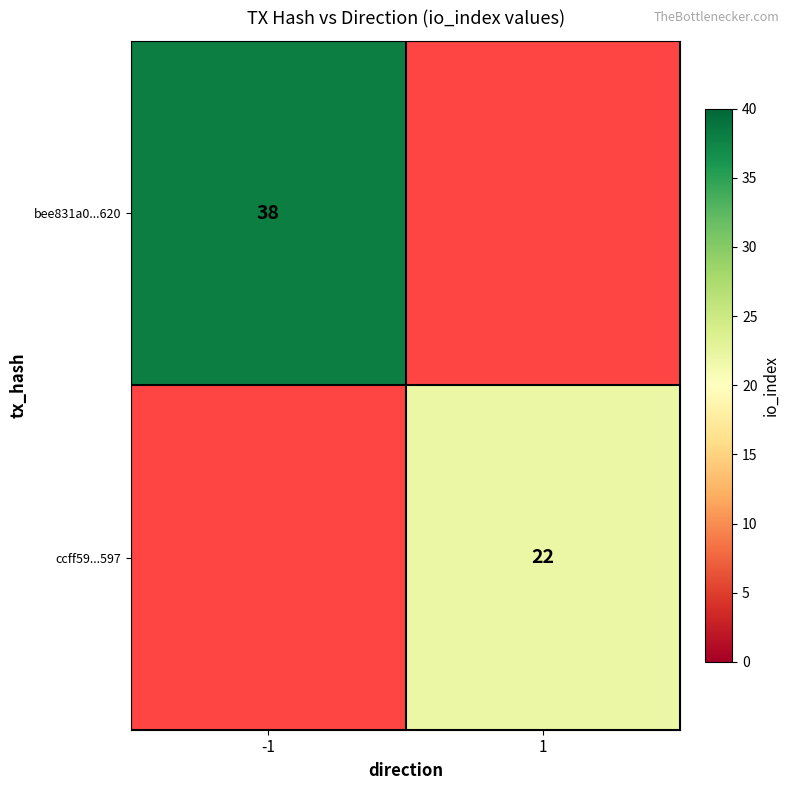

Is it true that bee831a0...620 equals 38 at -1?

True